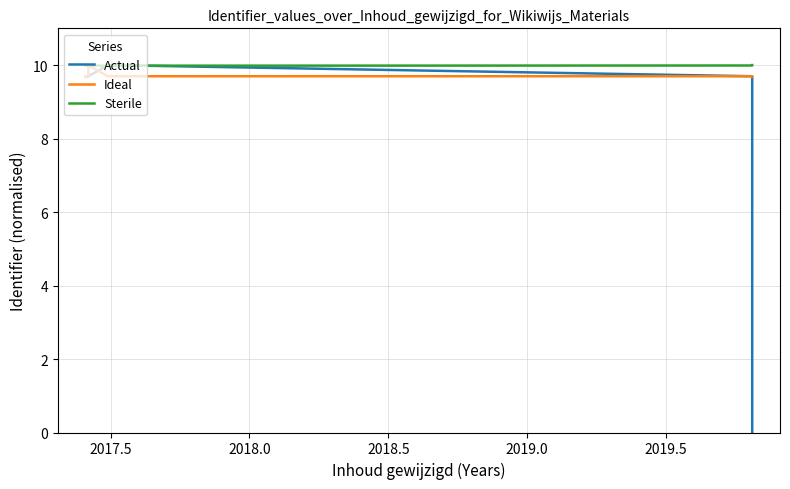

What is the label of the 5th point from the left?

2019.0